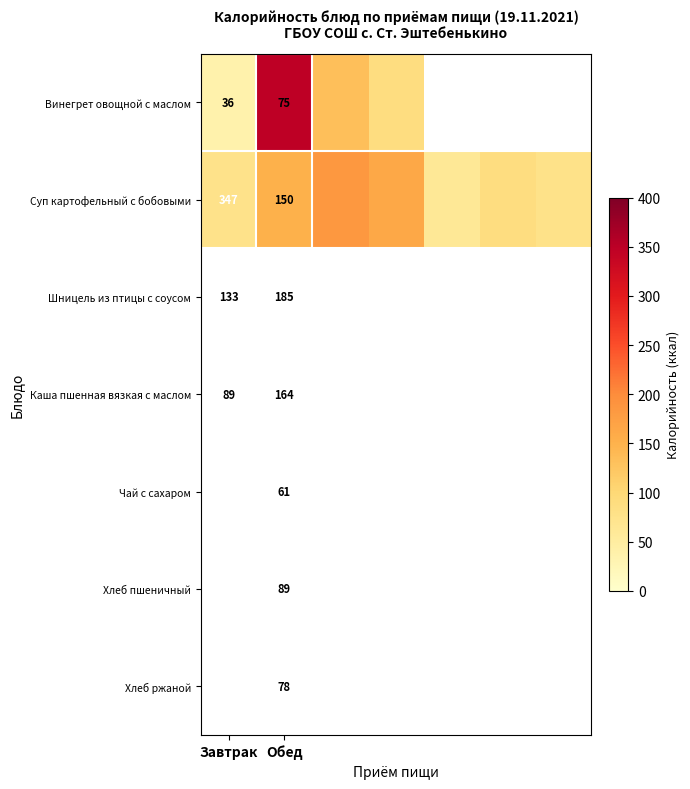

What is the total value across all series at Завтрак?

383